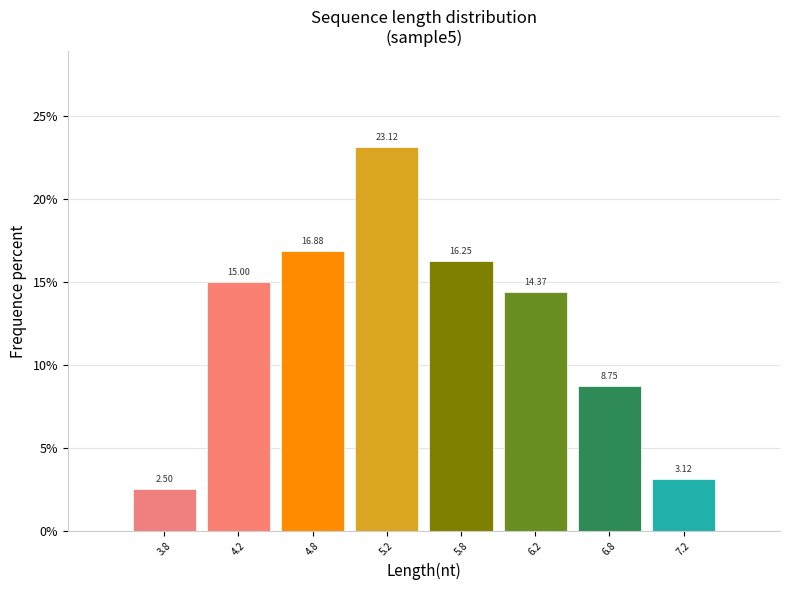

What is the average value?

12.5